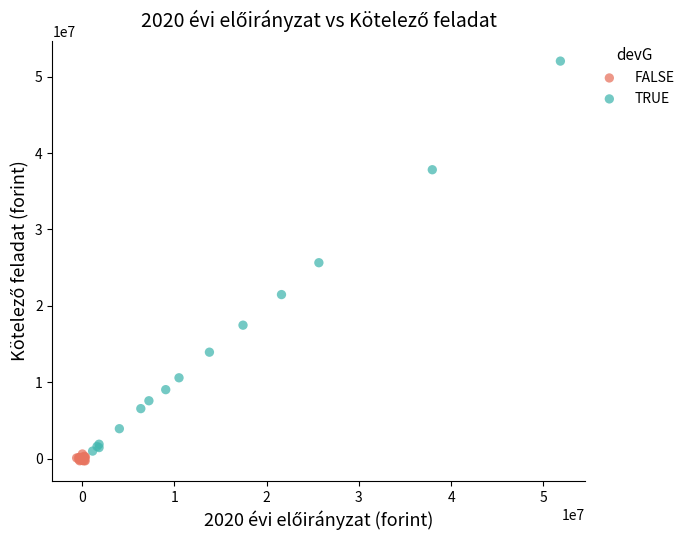

Which series reaches the maximum Y coordinate?

TRUE